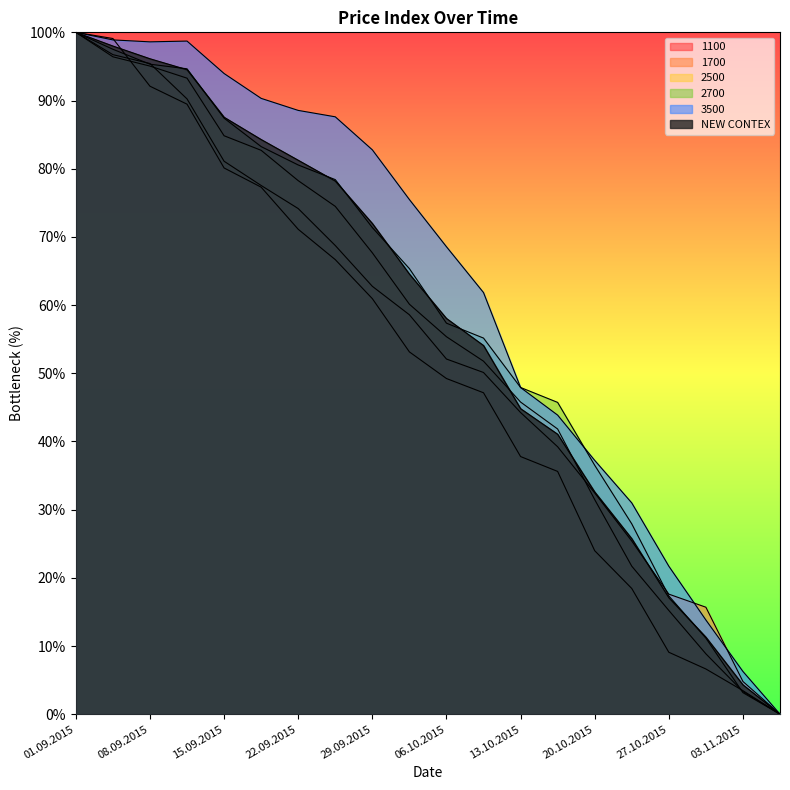

Between which two adjacent categories do 2700 and 1700 first intersect?

03.09.2015 and 08.09.2015